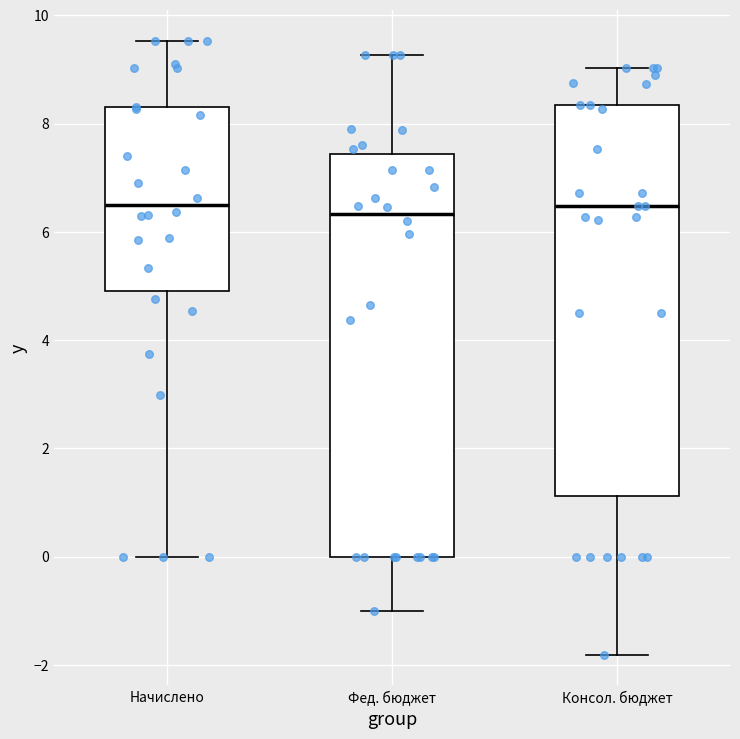

Reading left to right, transcribe this box plot: for each box, give where its median line is, the range the box spans, and where its two whiskers end, as read against the y-axis. The values are not printed on the chart, so give them approximately, as read against the axis.

Начислено: median 6.4, box 5.0 to 8.2, whiskers 0.0 to 9.6
Фед. бюджет: median 6.4, box 0.0 to 7.4, whiskers -1.0 to 9.2
Консол. бюджет: median 6.4, box 1.2 to 8.4, whiskers -1.8 to 9.0